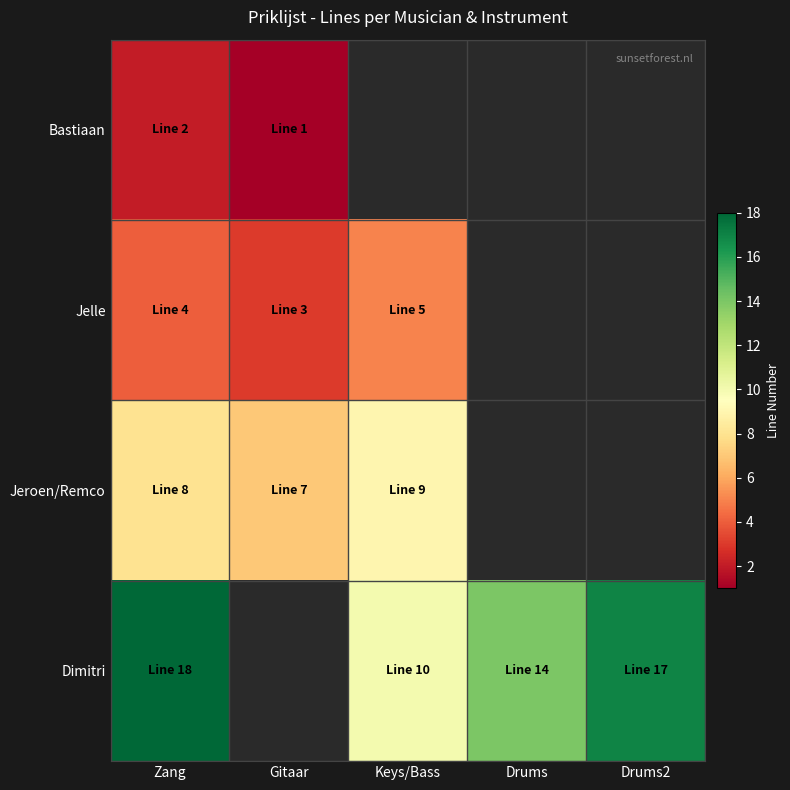

Between Gitaar and Drums, which is larger?

Drums